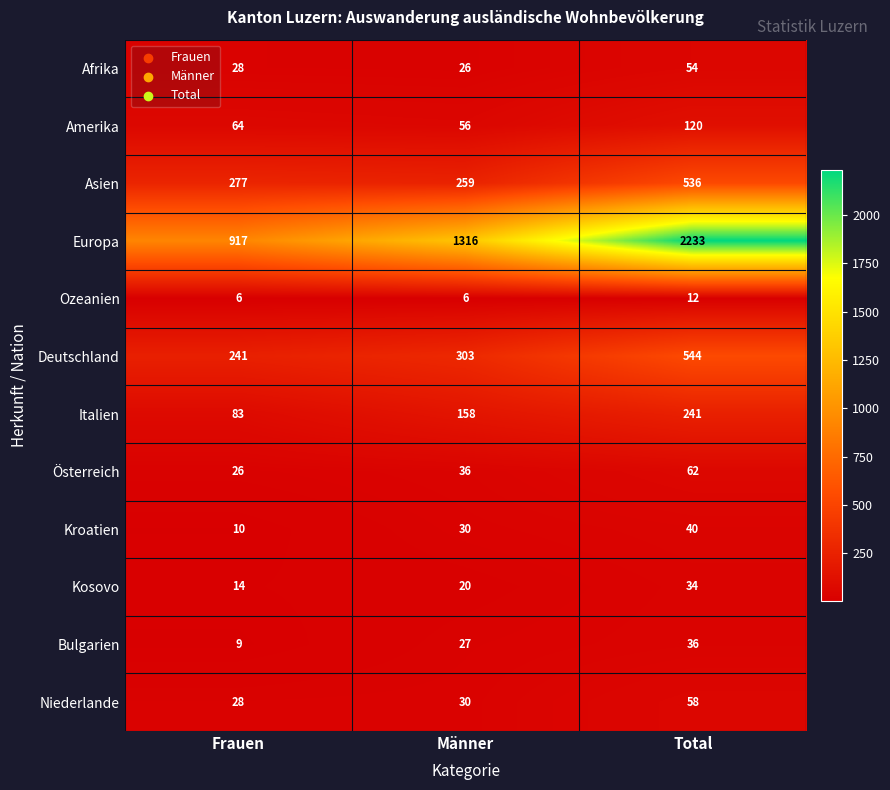

At which category is the sum across all series the highest?

Total